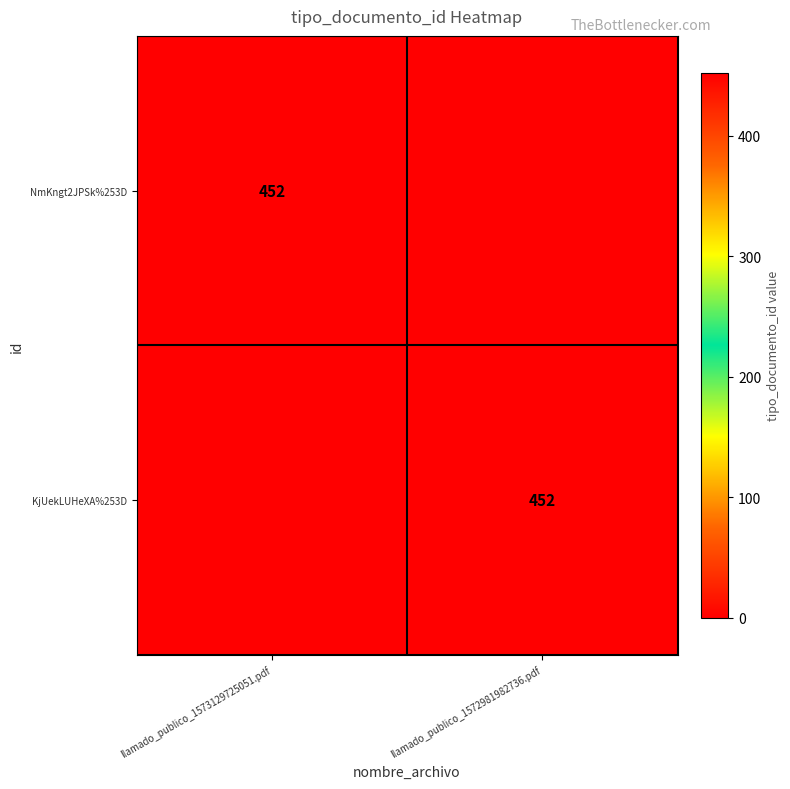

Which has a higher value, llamado_publico_1572981982736.pdf or llamado_publico_1573129725051.pdf?

llamado_publico_1573129725051.pdf